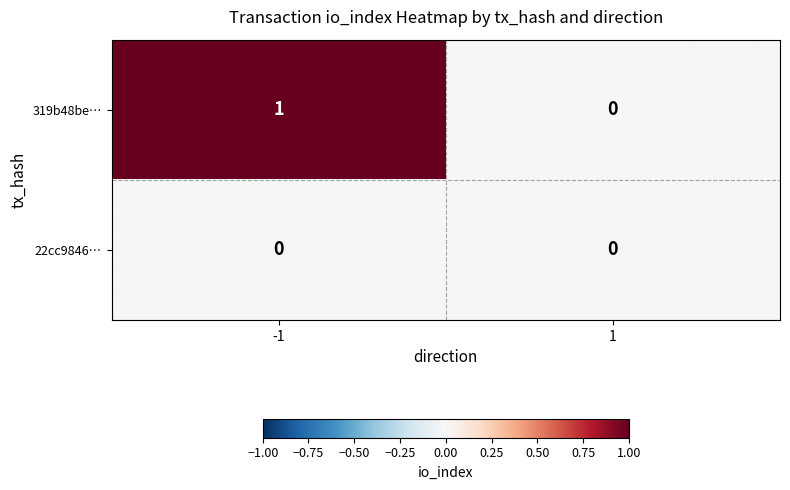

Count the number of data series in this chart.

2